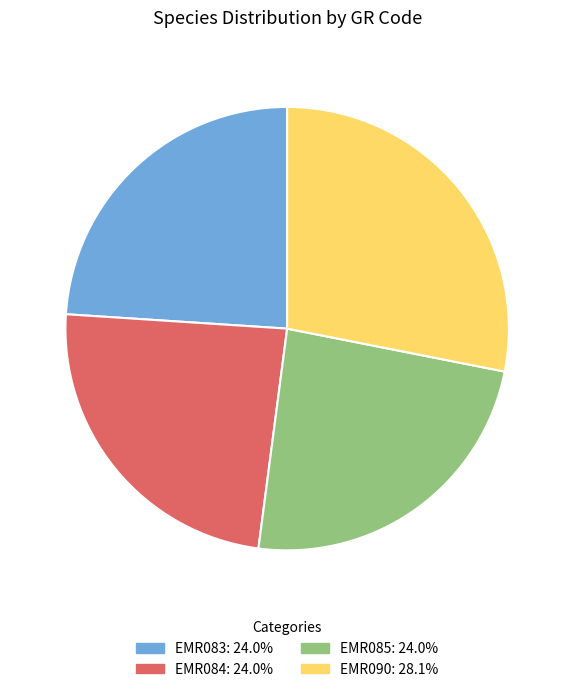

Do EMR083 and EMR085 together represent more than half of the pie?

No